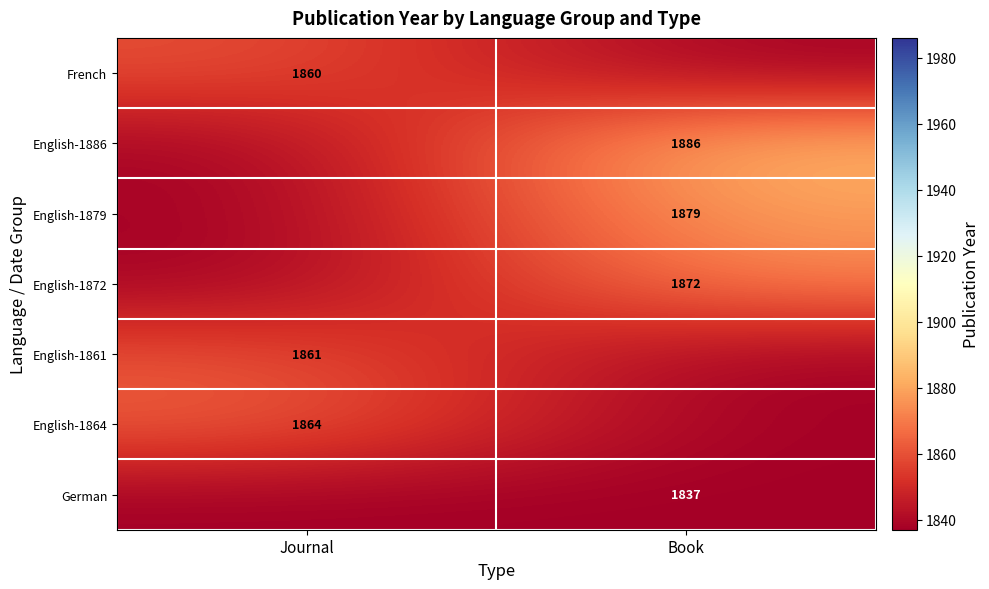

True or false: French has a value of 2560 at Journal.

False